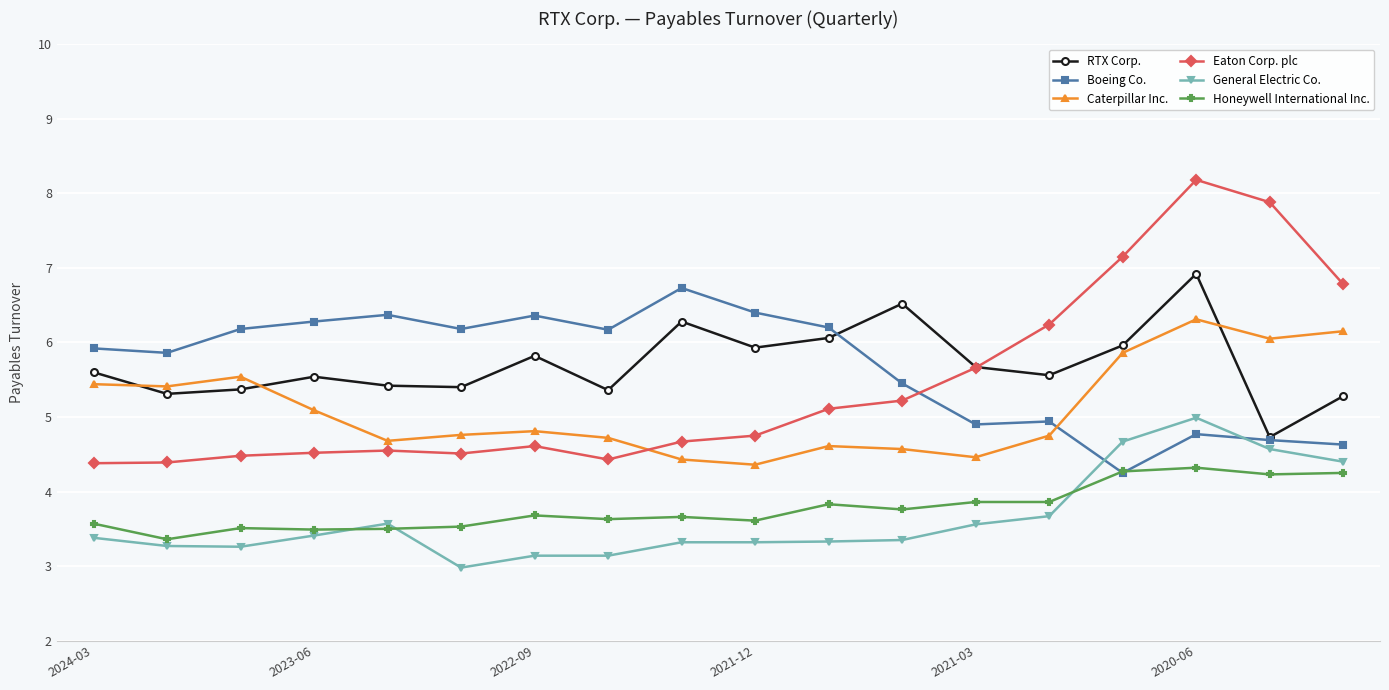

What is the highest value of the Eaton Corp. plc series?

8.2